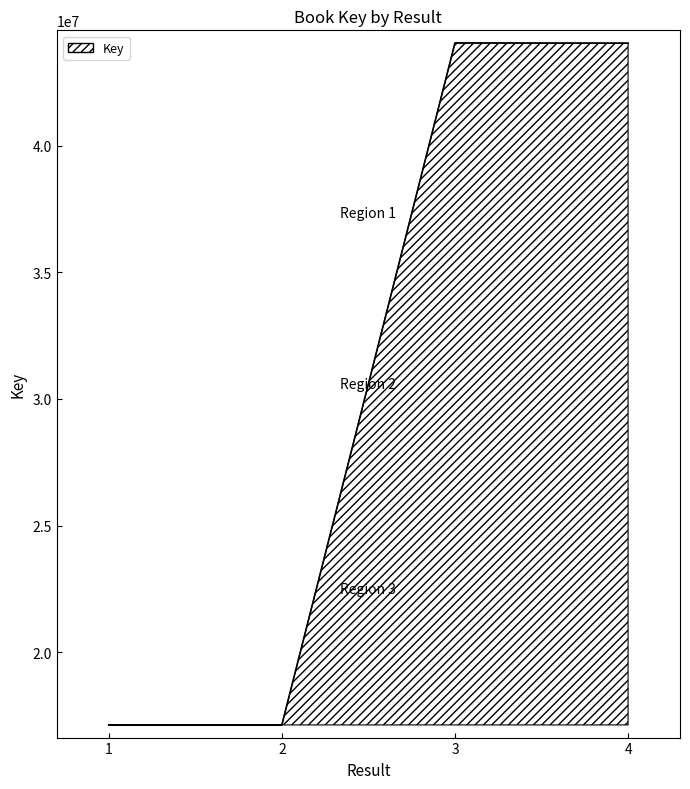

Read the value at 4, to the nearest 100.

44059100